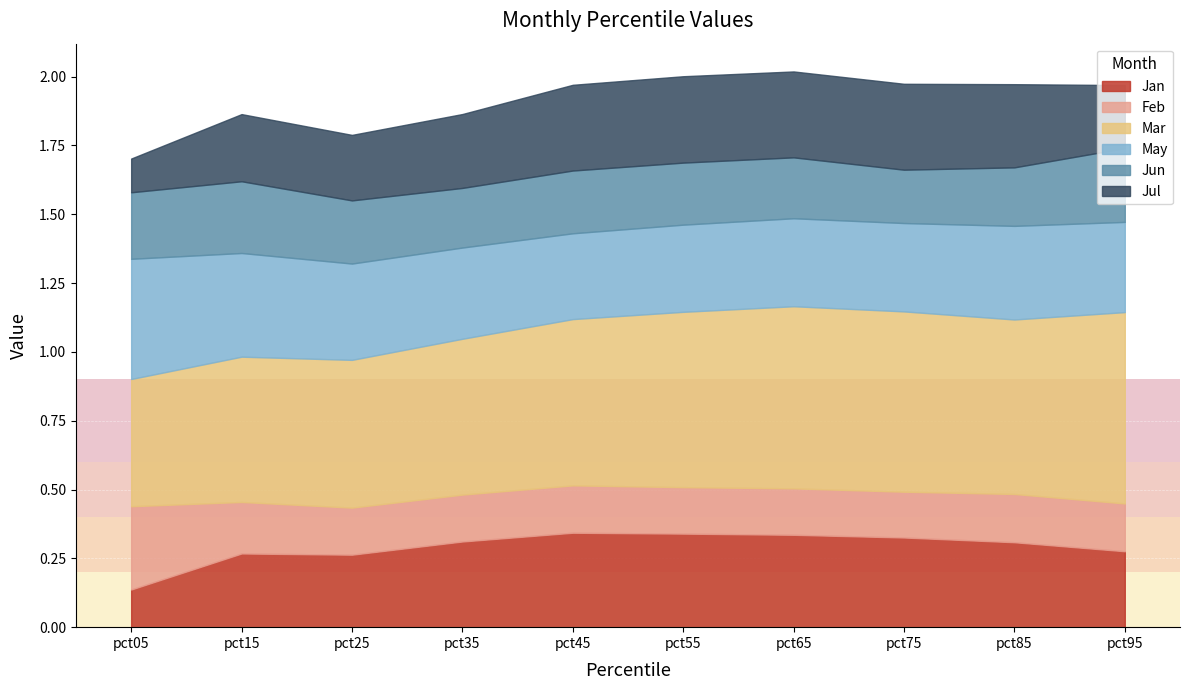

Which series has the largest range (max minus min)?

Mar